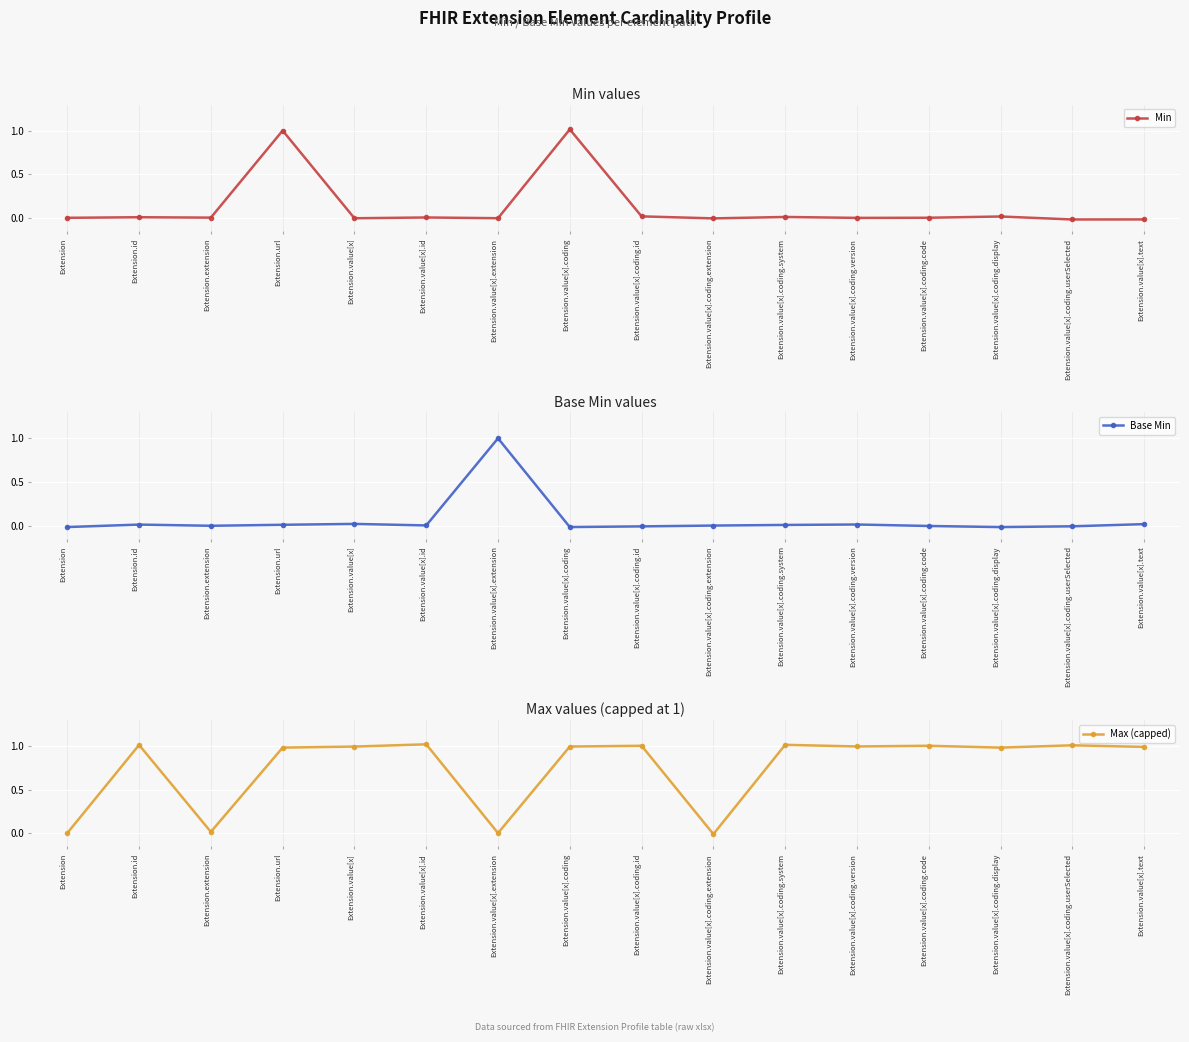

The value of Min at Extension.value[x].coding.system is 0.0. True or false?

True